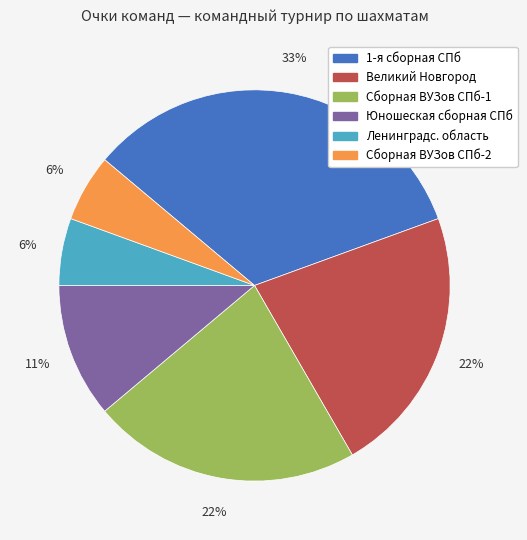

Is there any slice that represents more than half of the pie?

No